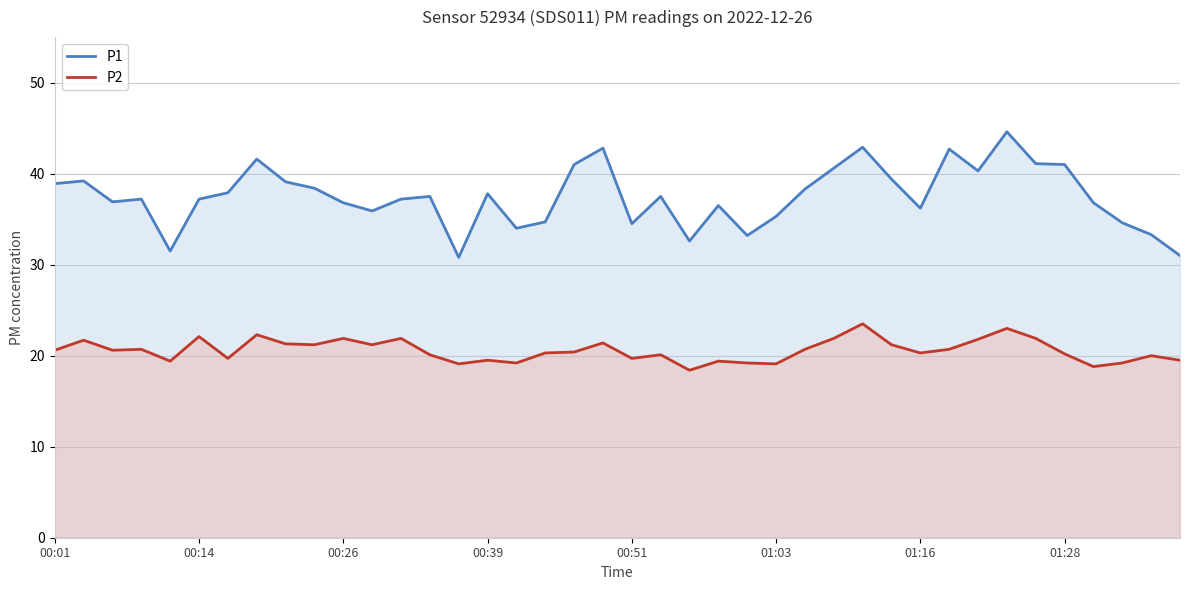

What is the smallest value displayed?

18.4